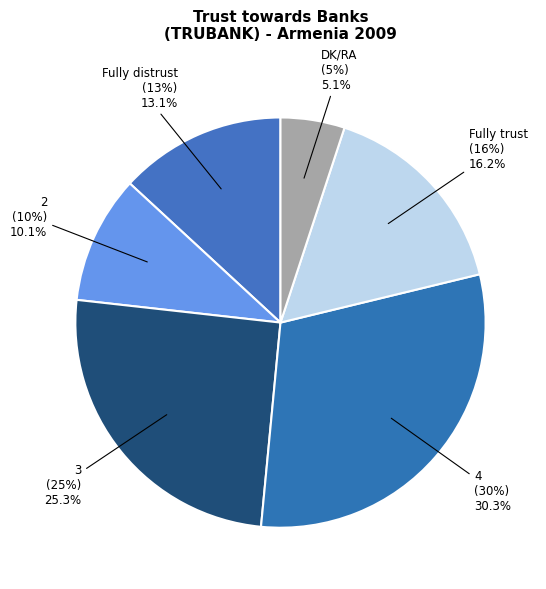

What percentage is the Fully trust slice, to the nearest percent?

16%